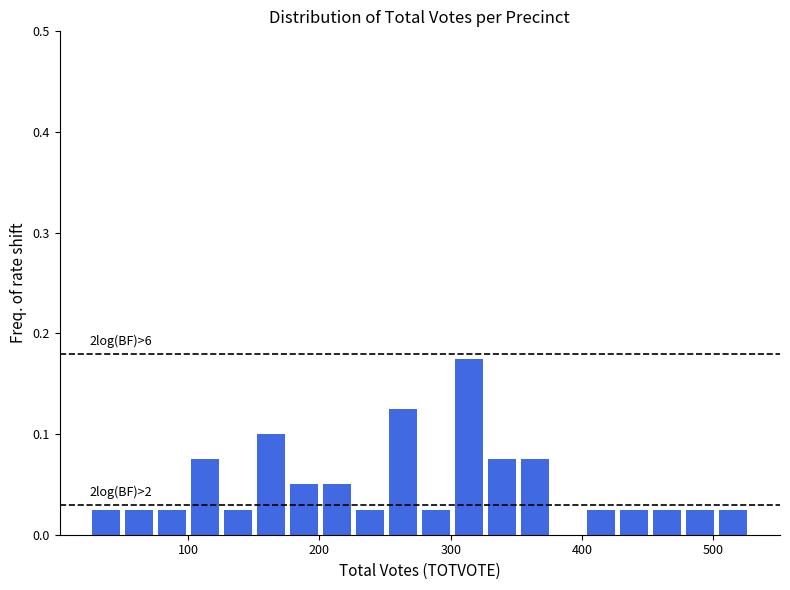

Around what value on the x-axis is the tallest bar? Give the approximate position of its centre, as read against the axis.

310